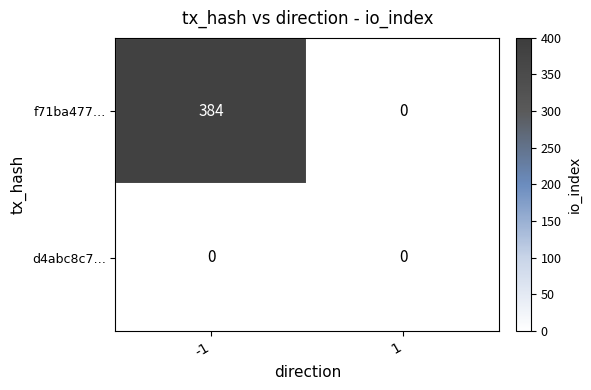

Rank the series by their maximum value, from highest to lowest.

f71ba477…, d4abc8c7…